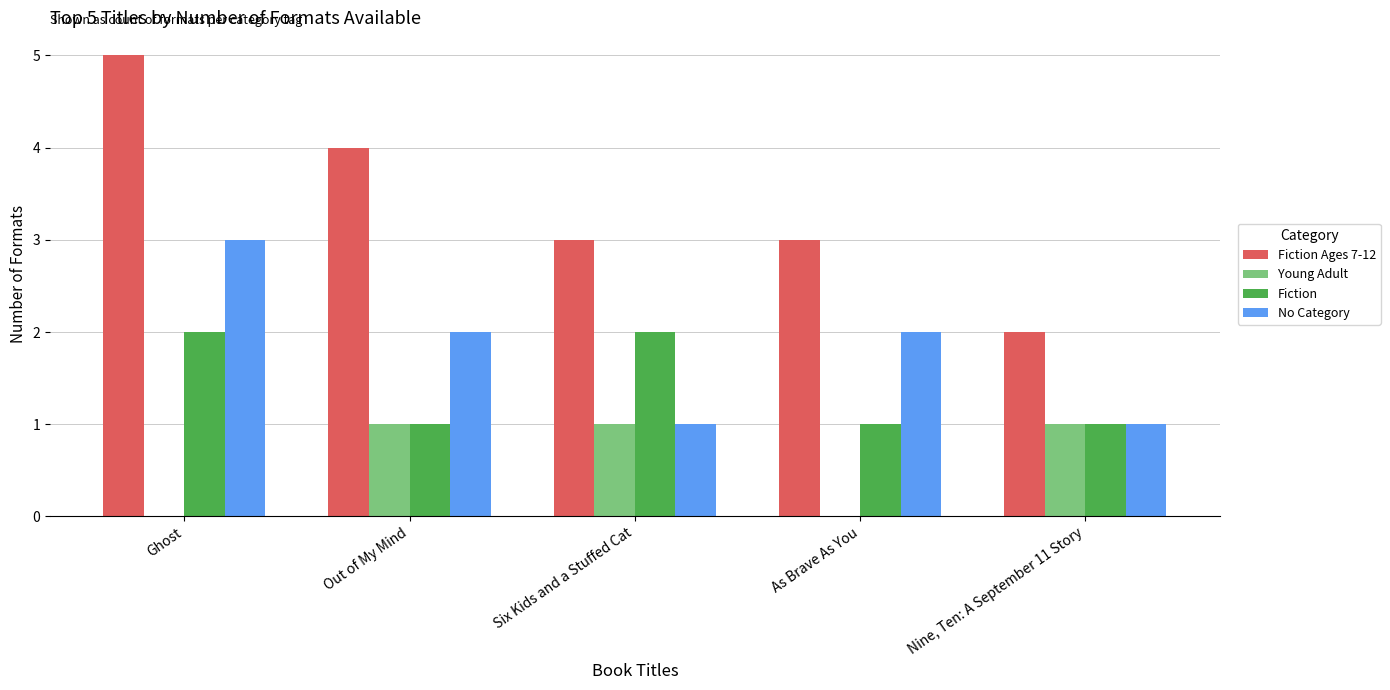

Which series changed the most between Ghost and Nine, Ten: A September 11 Story?

Fiction Ages 7-12